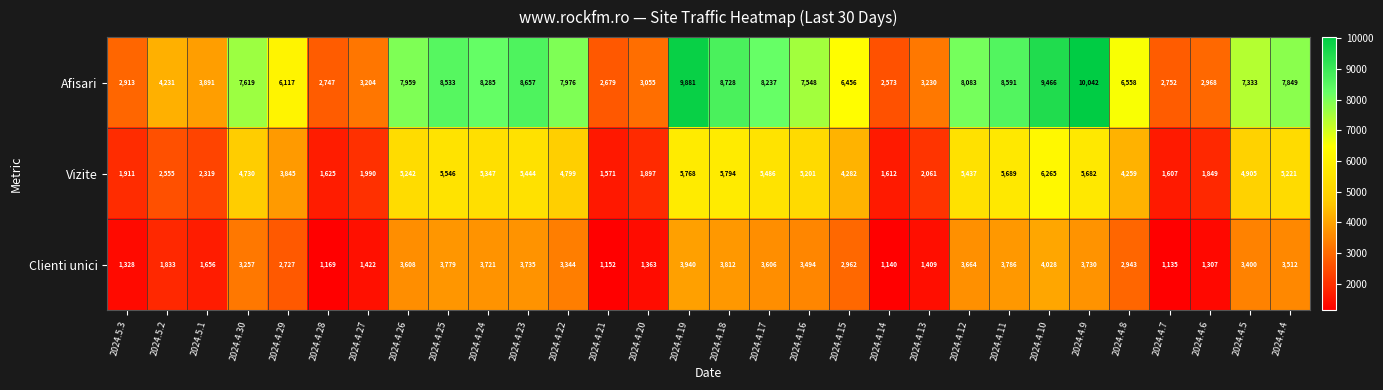

What is the difference between the highest and lowest values at 2024.4.26?

4351